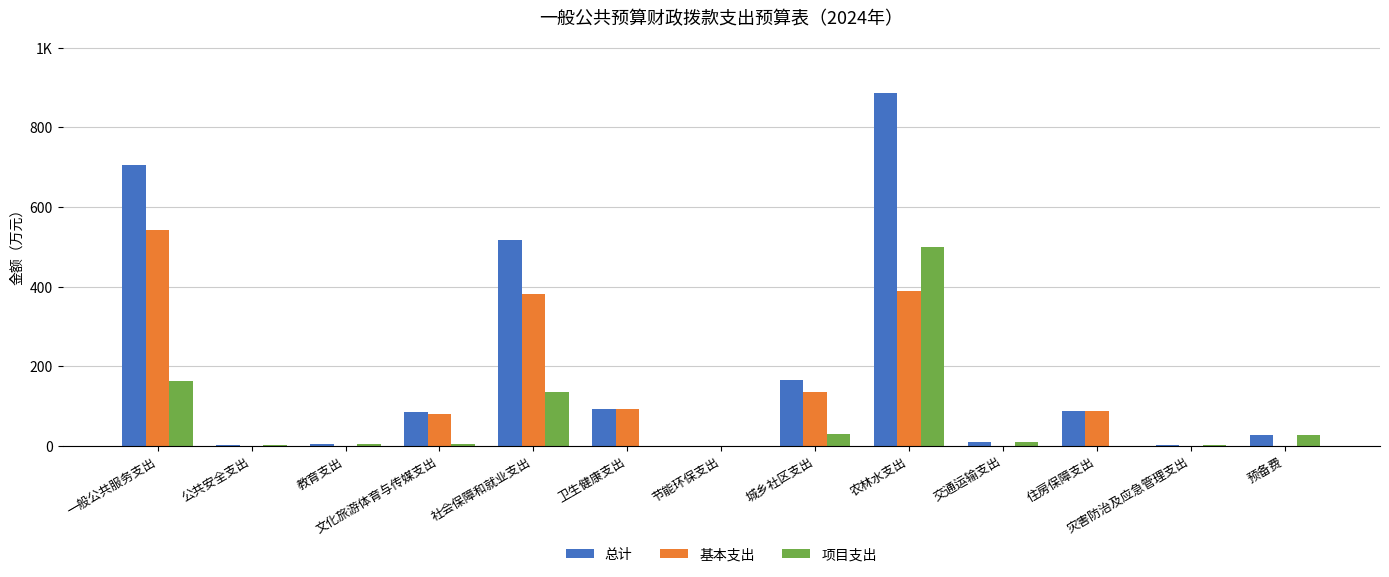

List the series in order of their overall mean, highest first.

总计, 基本支出, 项目支出